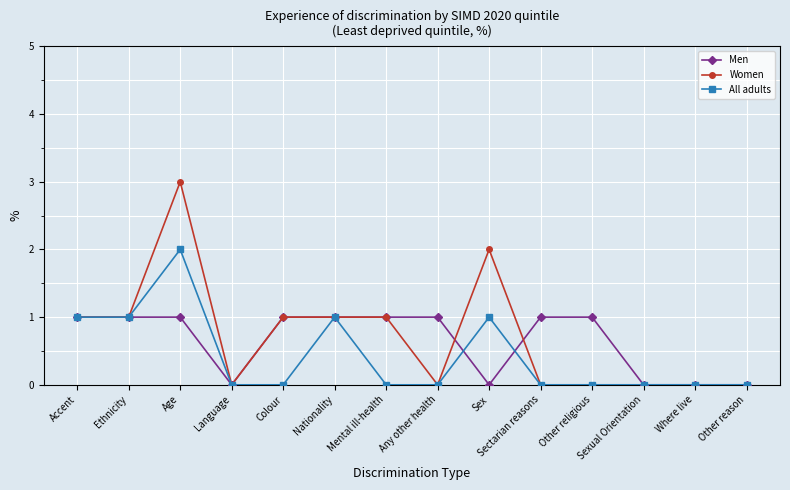

At which category does All adults reach its first local peak?

Age